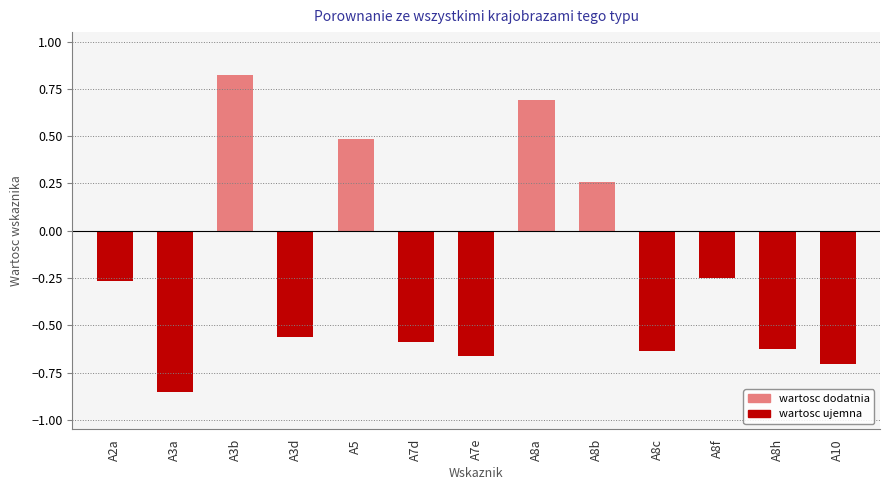

What is the label of the 7th bar from the left?

A7e